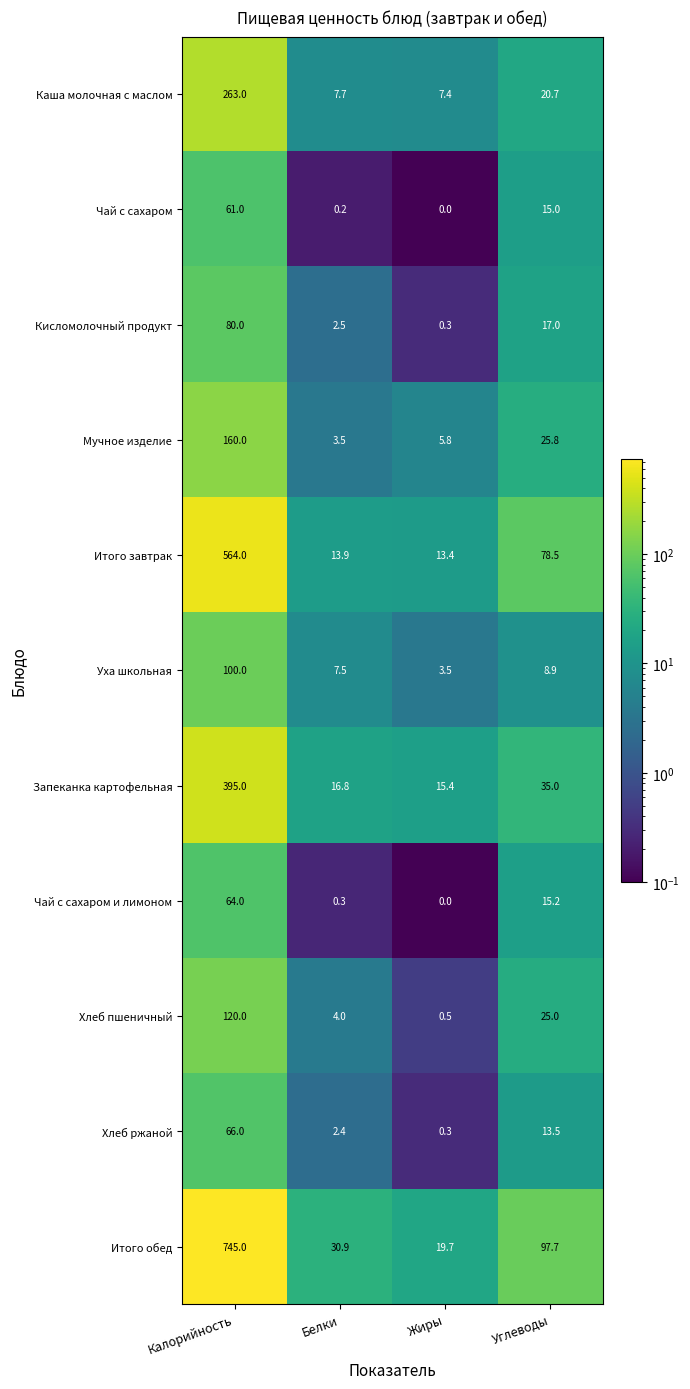

Which series has the largest total across all categories?

Итого обед